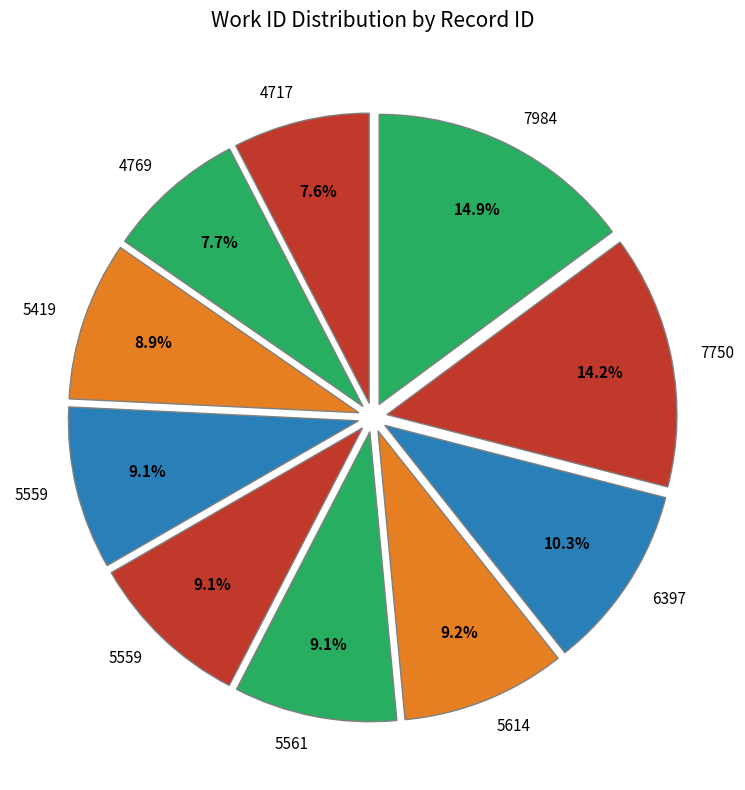

How many segments does this pie chart have?

10